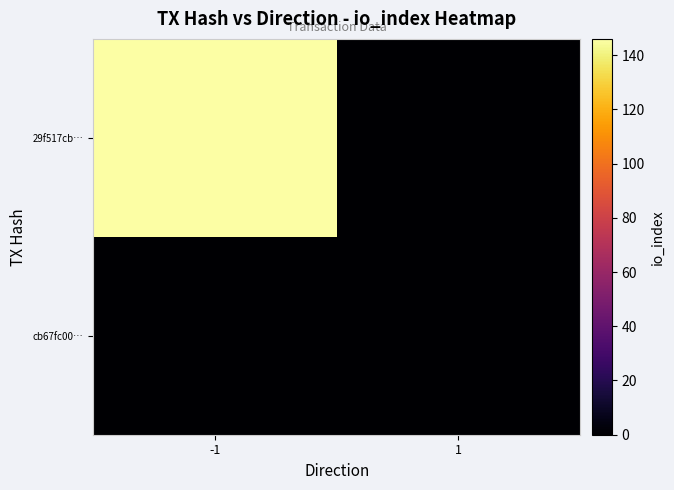

Reading right to left, transcribe all the data shown in this chart.

29f517cb…: 1=0	-1=146
cb67fc00…: 1=0	-1=0